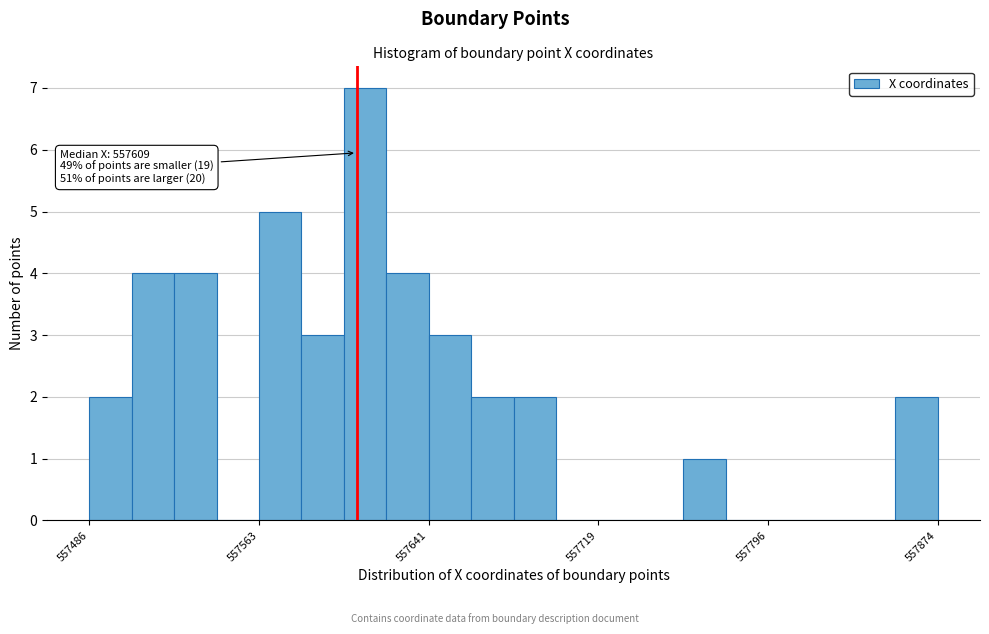

Read against the x-axis, roughly where is the centre of the tallest bar?

557610